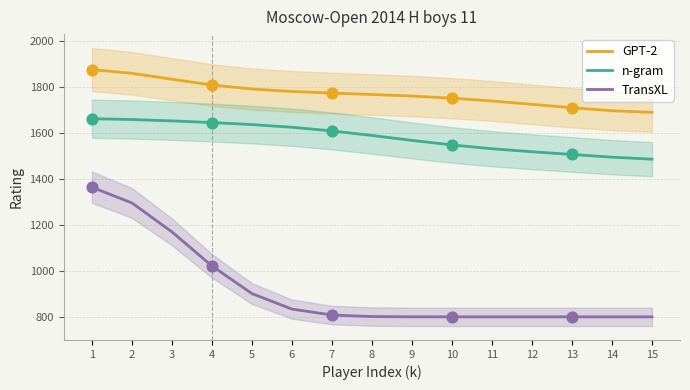

Which series has the largest Y range (max minus min)?

TransXL